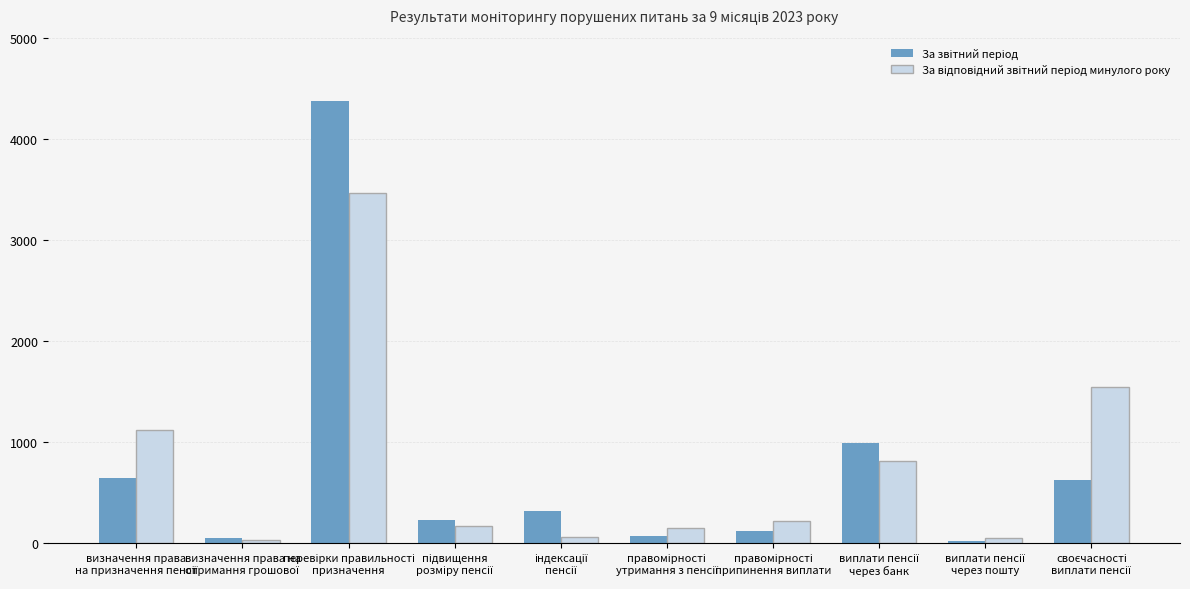

What is the greatest value displayed?

4373